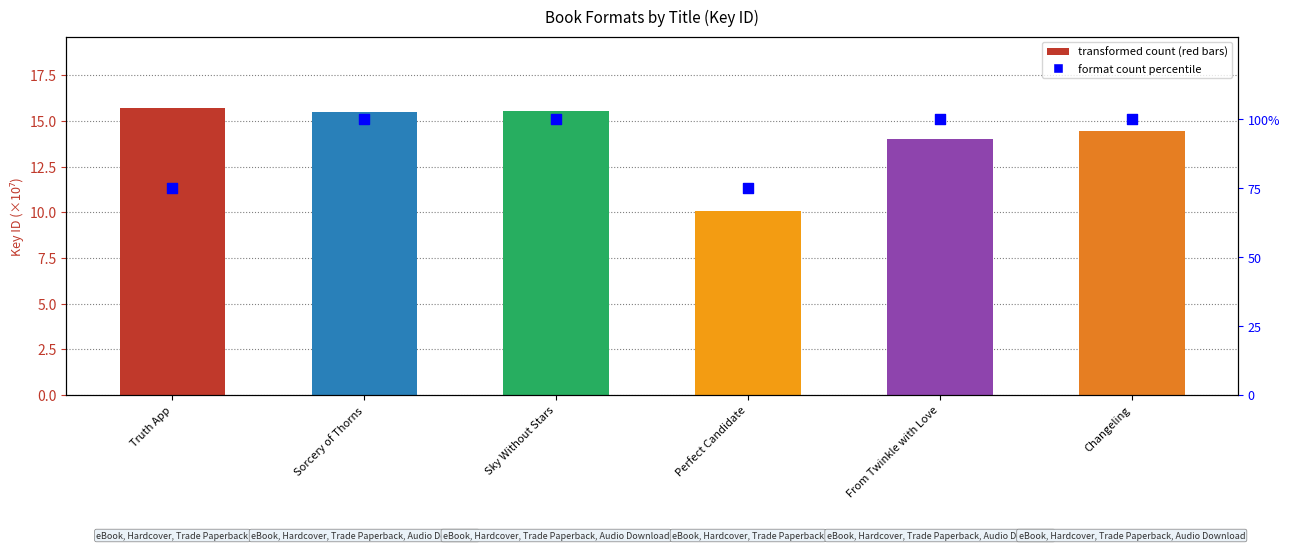

Approximately how many times larger is the value at Perfect Candidate compared to From Twinkle with Love?

0.8